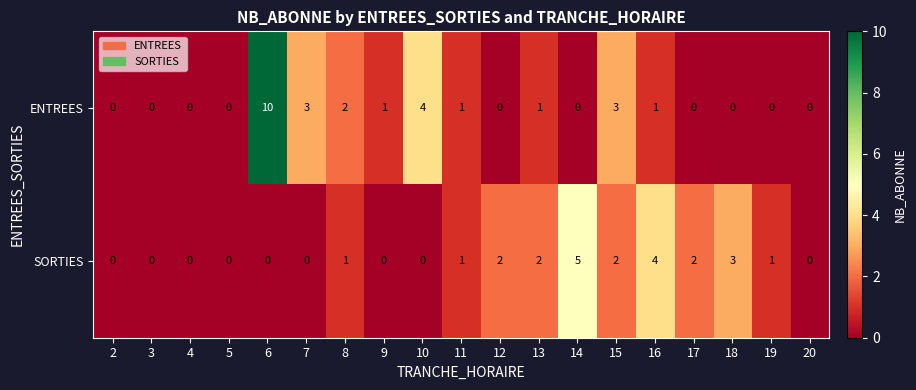

At 14, list the series in order from smallest to largest.

ENTREES, SORTIES